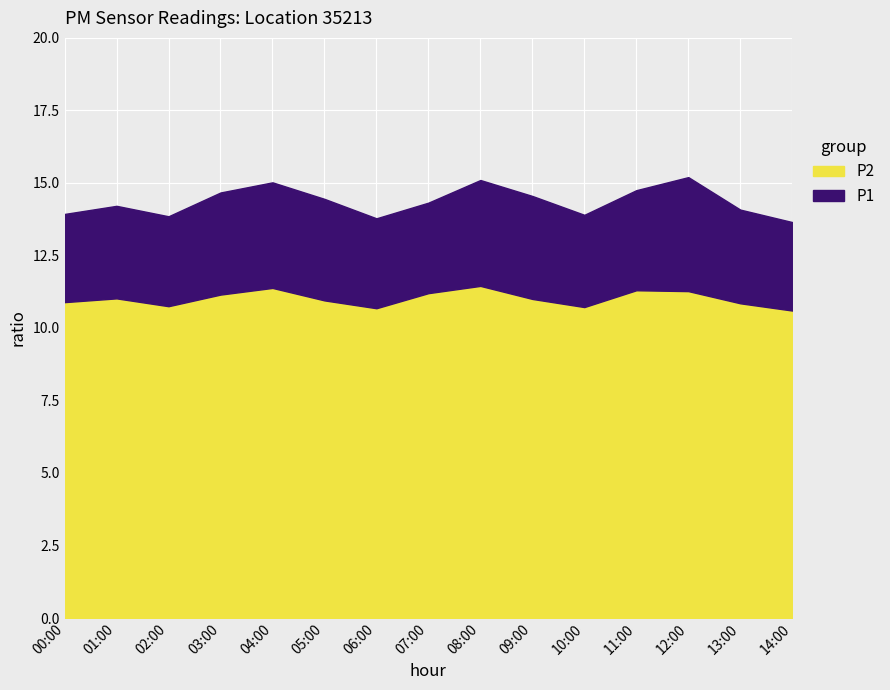

What is the lowest value of the P2 series?

10.6